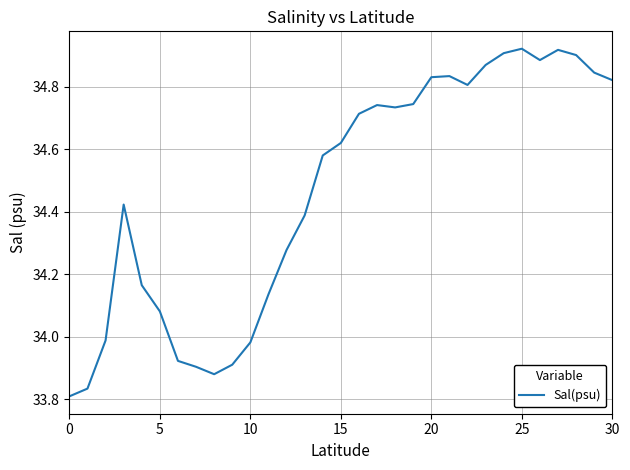

Does the chart display data point markers on the line(s)?

No